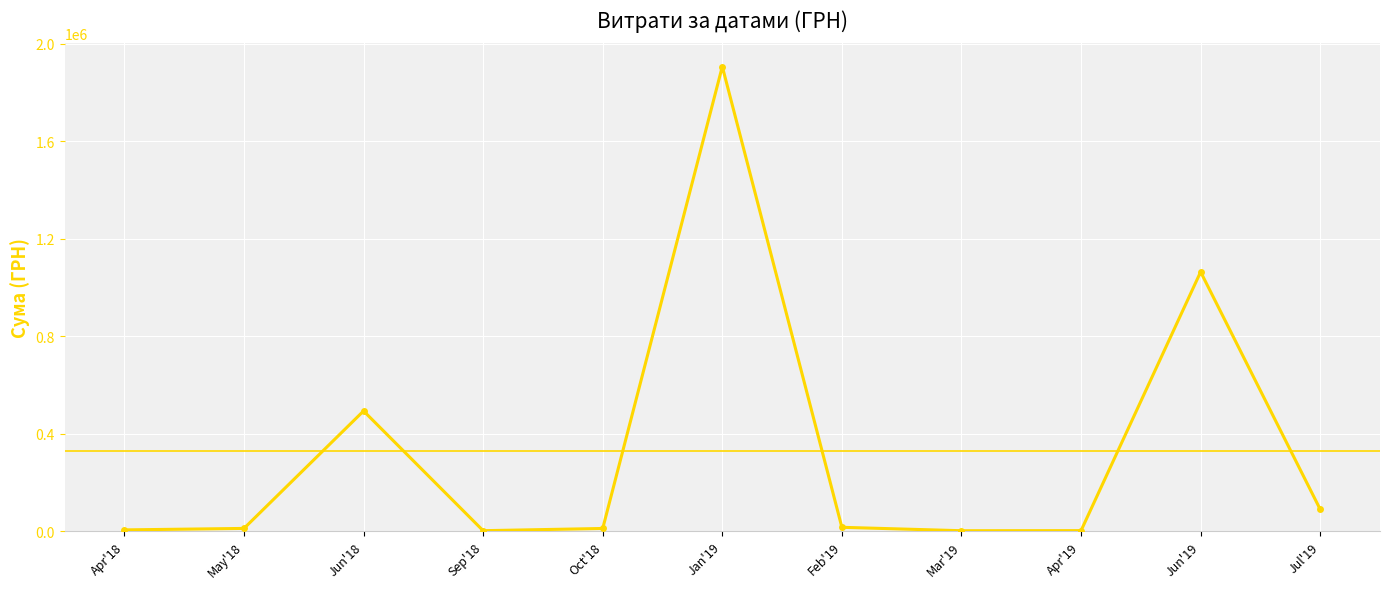

Is it true that the value at Jun'19 is 1708766.2?

False